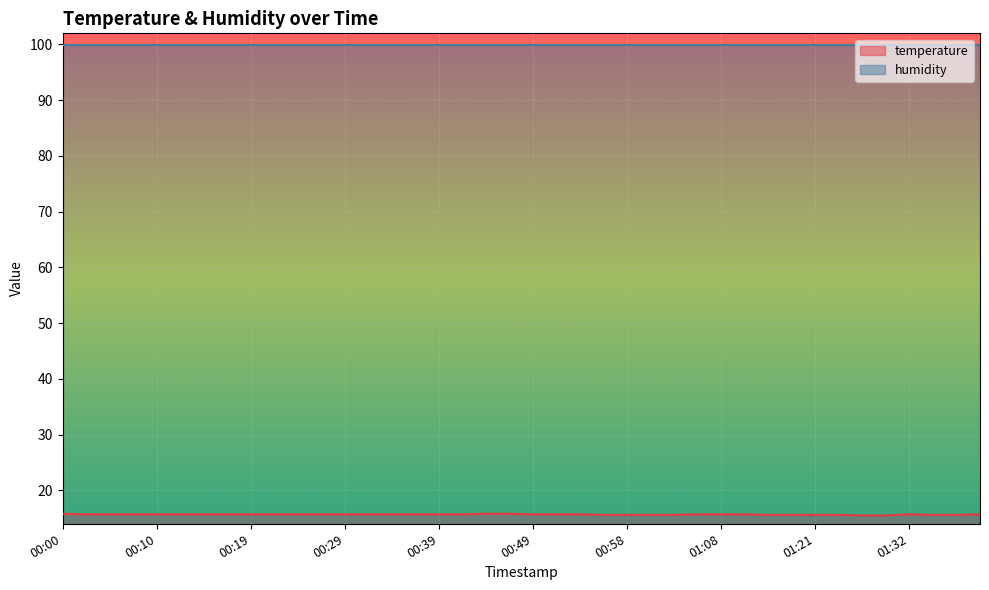

What is the smallest value displayed?

15.5